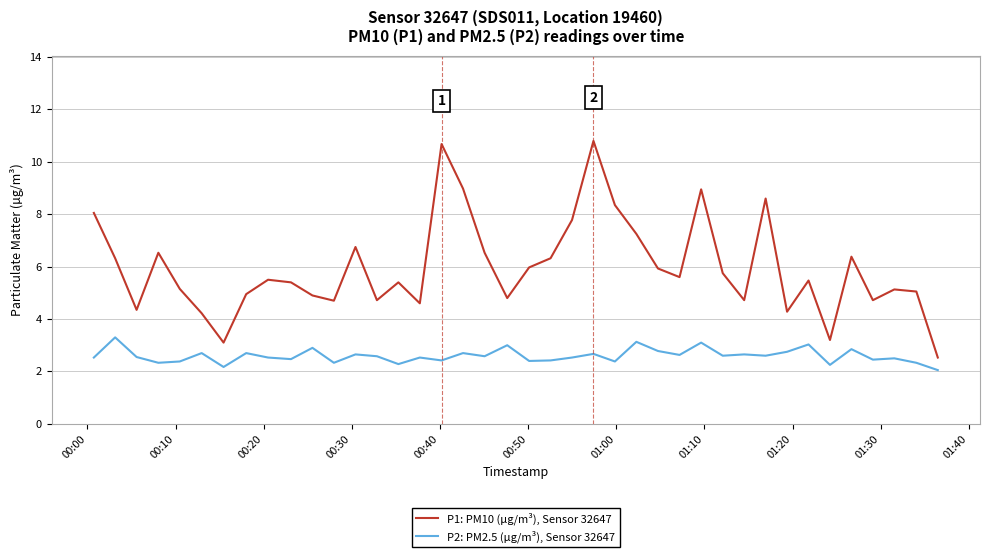

True or false: P2: PM2.5 (µg/m³), Sensor 32647 and P1: PM10 (µg/m³), Sensor 32647 intersect in this chart.

False